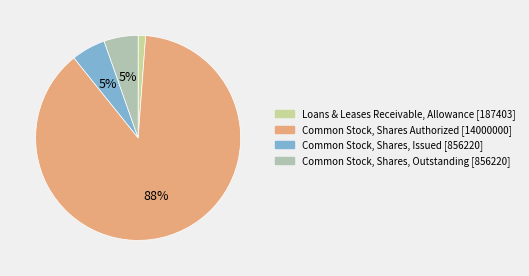

Count the number of slices in the pie.

4